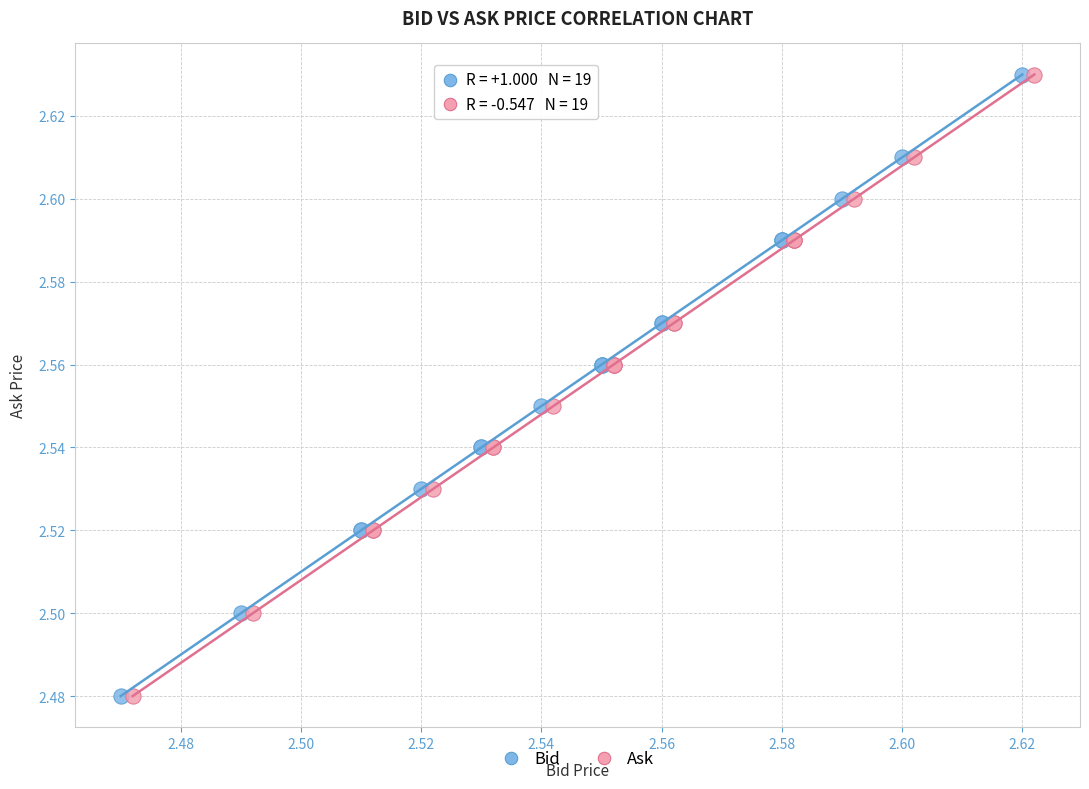

What are all the series names shown in the legend?

Bid, Ask